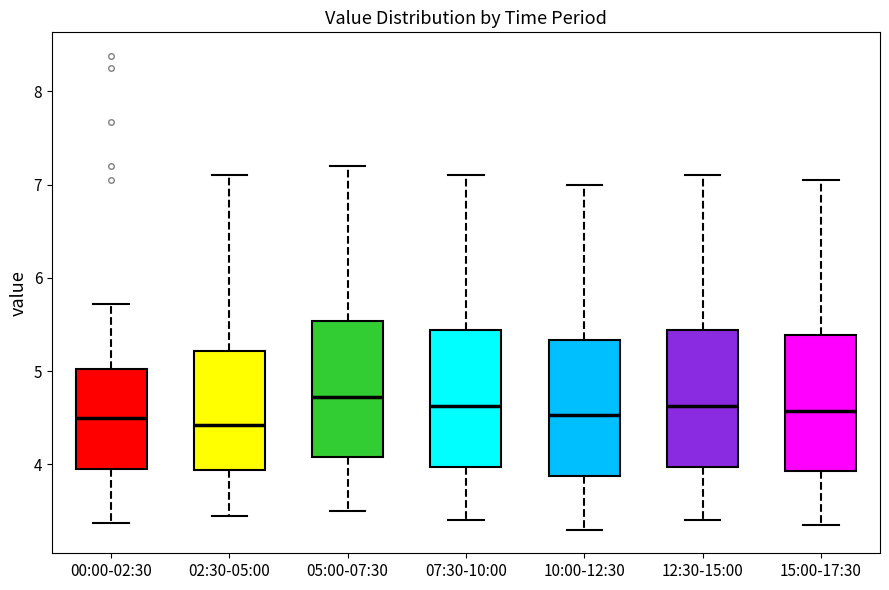

Where does the lower whisker of the box for 00:00-02:30 end on the y-axis? The values are not printed on the chart, so give them approximately, as read against the axis.

3.4